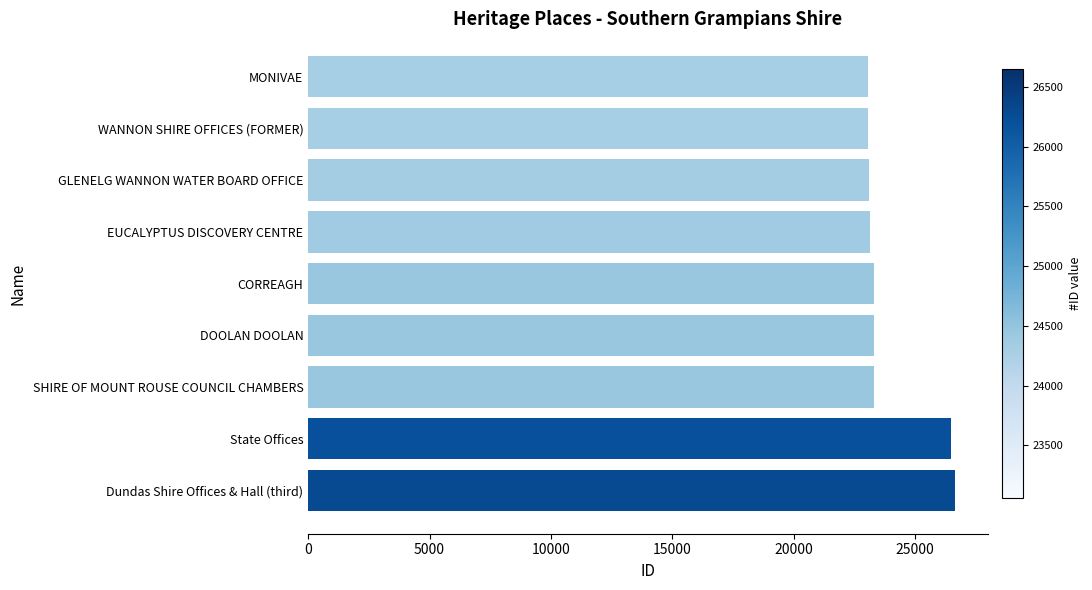

What is the label of the 6th bar from the top?

DOOLAN DOOLAN